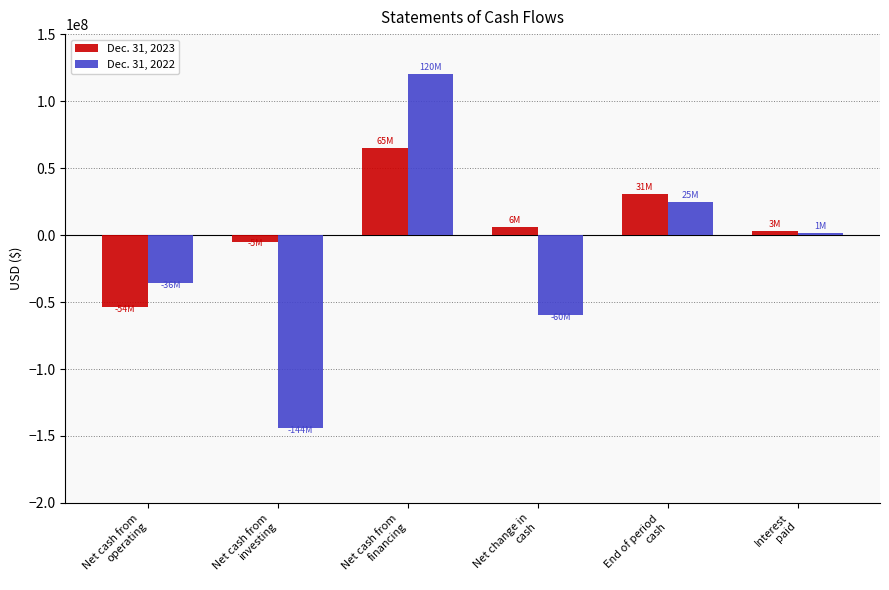

What are all the series names shown in the legend?

Dec. 31, 2023, Dec. 31, 2022